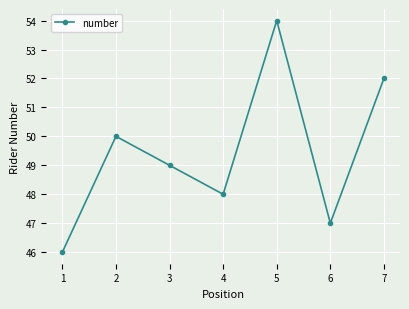

Between 5 and 6, which is larger?

5